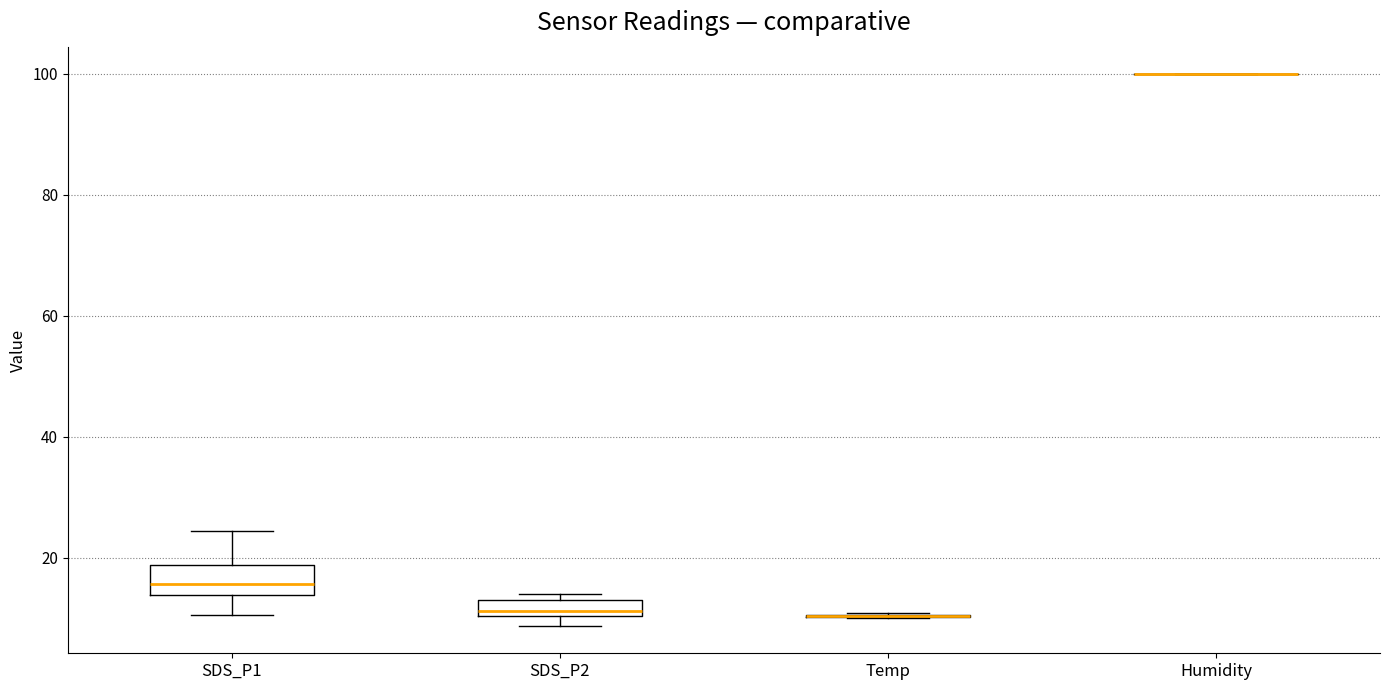

Which box is the tallest, from its lower edge to its upper edge?

SDS_P1